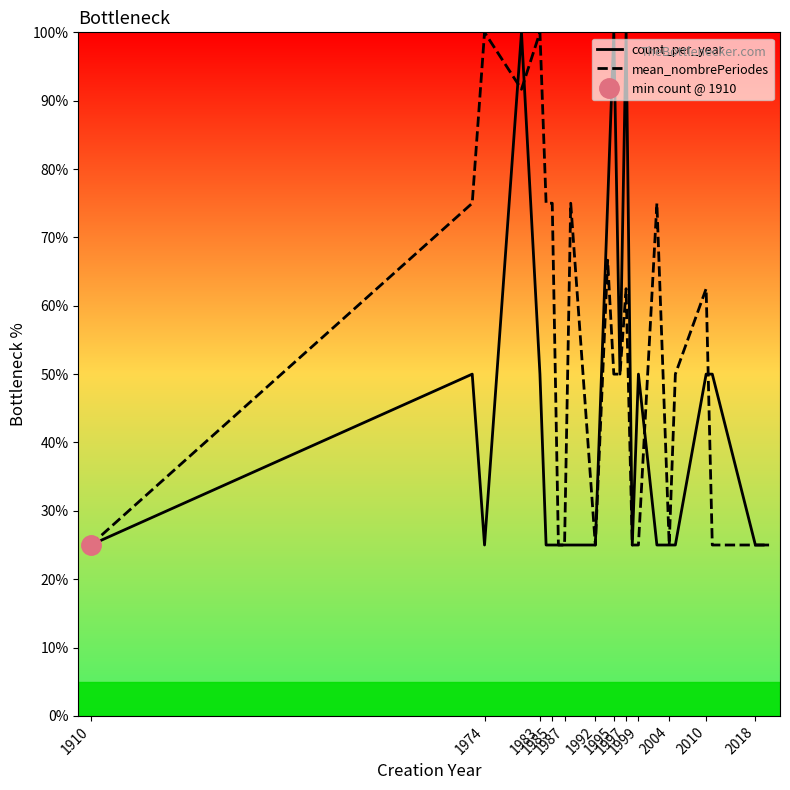

Rank the series by their maximum value, from highest to lowest.

count_per_year, mean_nombrePeriodes